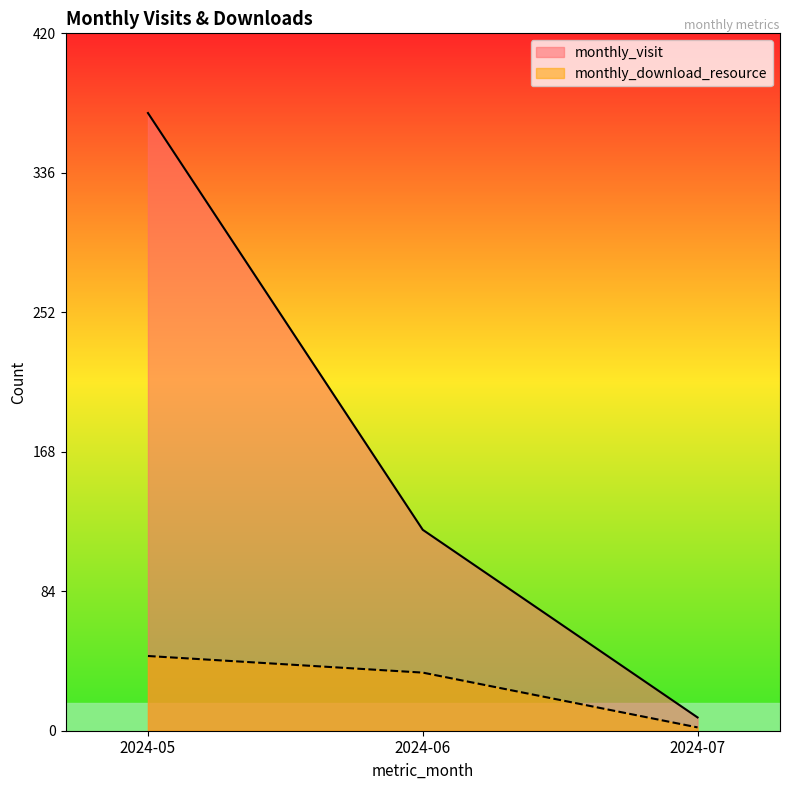

What is the value of the monthly_download_resource point at the 2nd from the left?

35